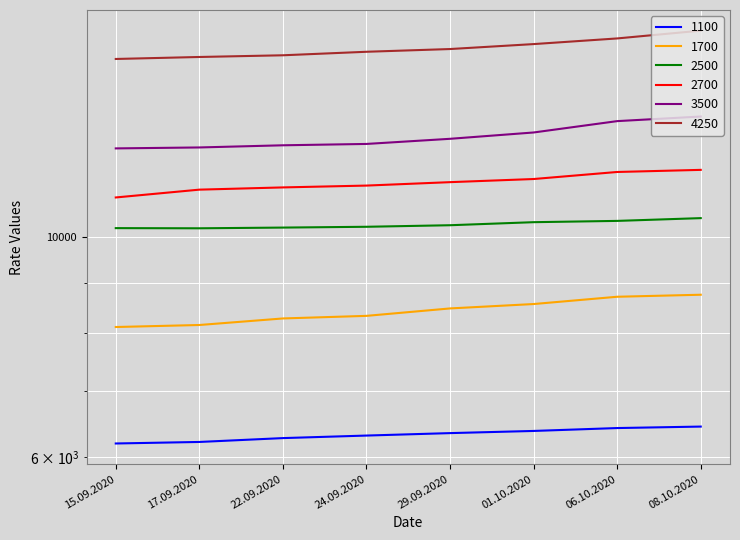

List the labels in order of 3500 value, smallest first.

15.09.2020, 17.09.2020, 22.09.2020, 24.09.2020, 29.09.2020, 01.10.2020, 06.10.2020, 08.10.2020